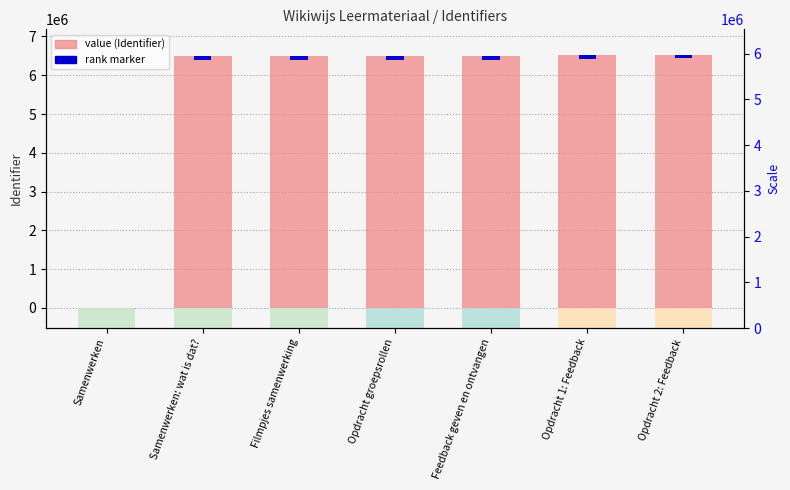

Reading left to right, transcribe all the data shown in this chart.

Samenwerken=0	Samenwerken: wat is dat?=6495861	Filmpjes samenwerking=6495917	Opdracht groepsrollen=6495948	Feedback geven en ontvangen=6495941	Opdracht 1: Feedback=6528966	Opdracht 2: Feedback=6531652